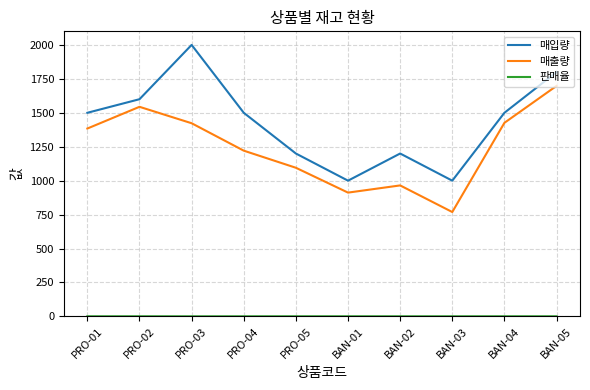

What is the sum of the 매출량 values at BAN-04 and BAN-05?

3124.0